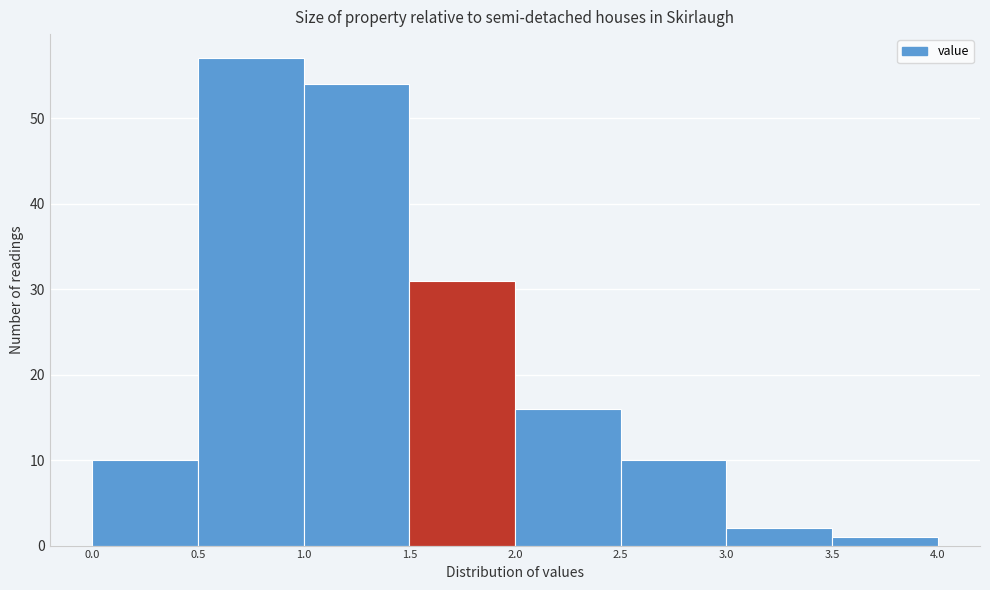

What is the height of the bar covering 0.5 to 1.0 on the x-axis? The values are not printed on the chart, so give them approximately, as read against the axis.

57